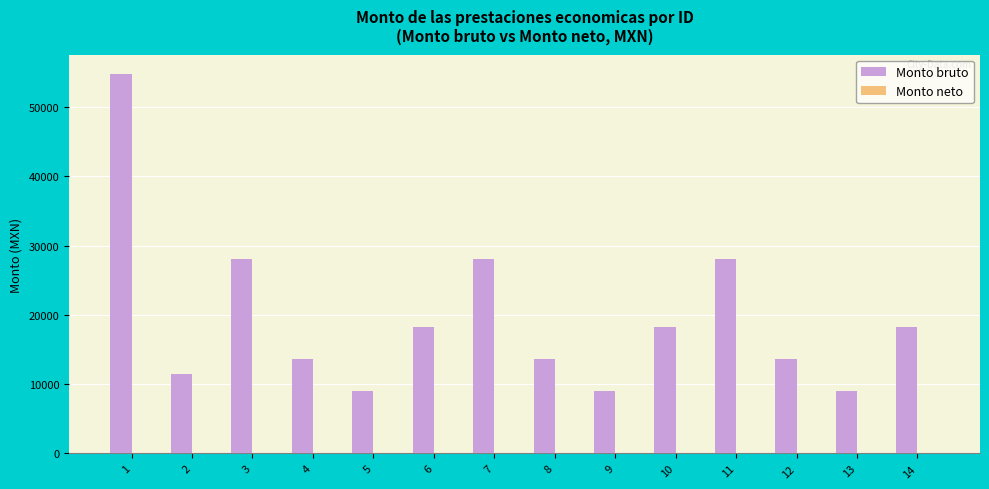

Approximately how many times larger is the value at 13 compared to 10?

0.5